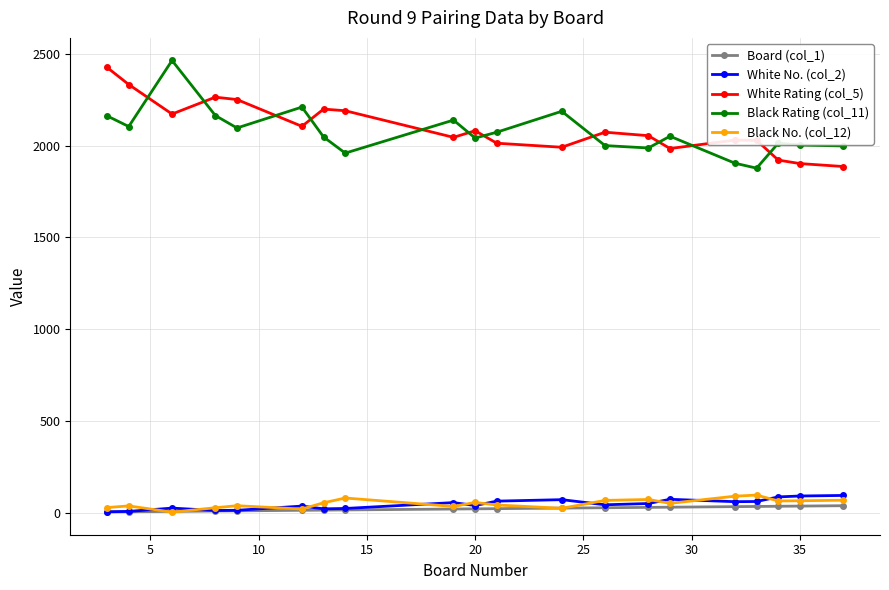

What are all the series names shown in the legend?

Board (col_1), White No. (col_2), White Rating (col_5), Black Rating (col_11), Black No. (col_12)